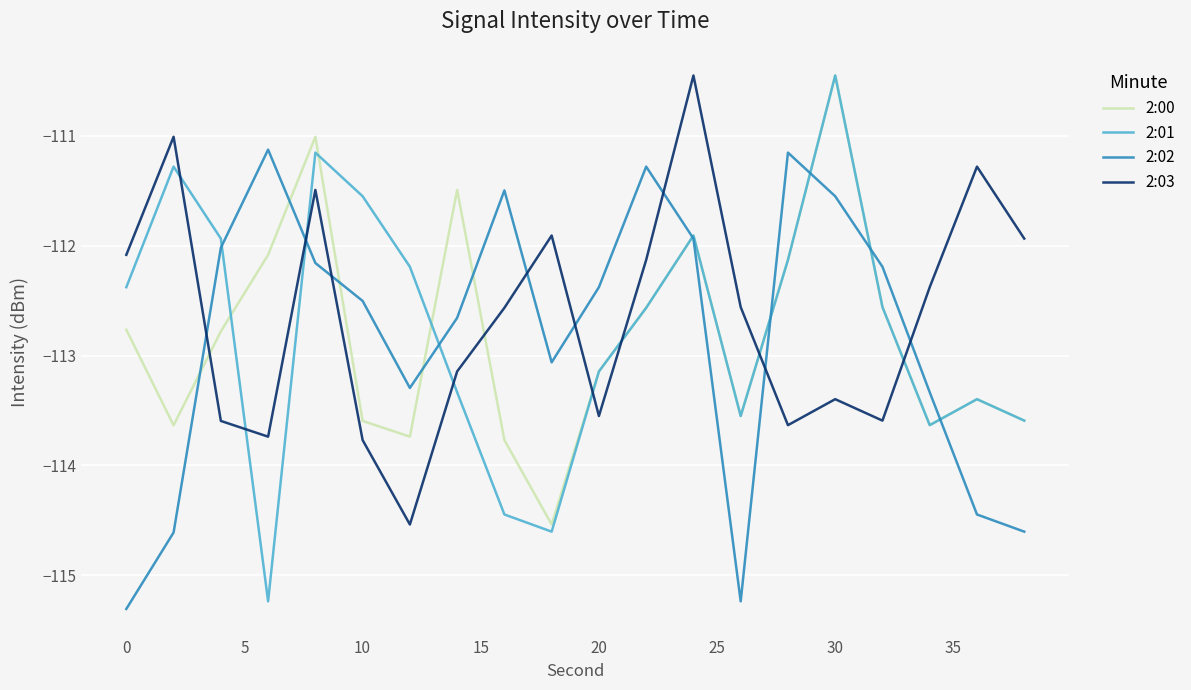

Which series ends up on top after the final intersection of 2:03 and 2:00?

2:03